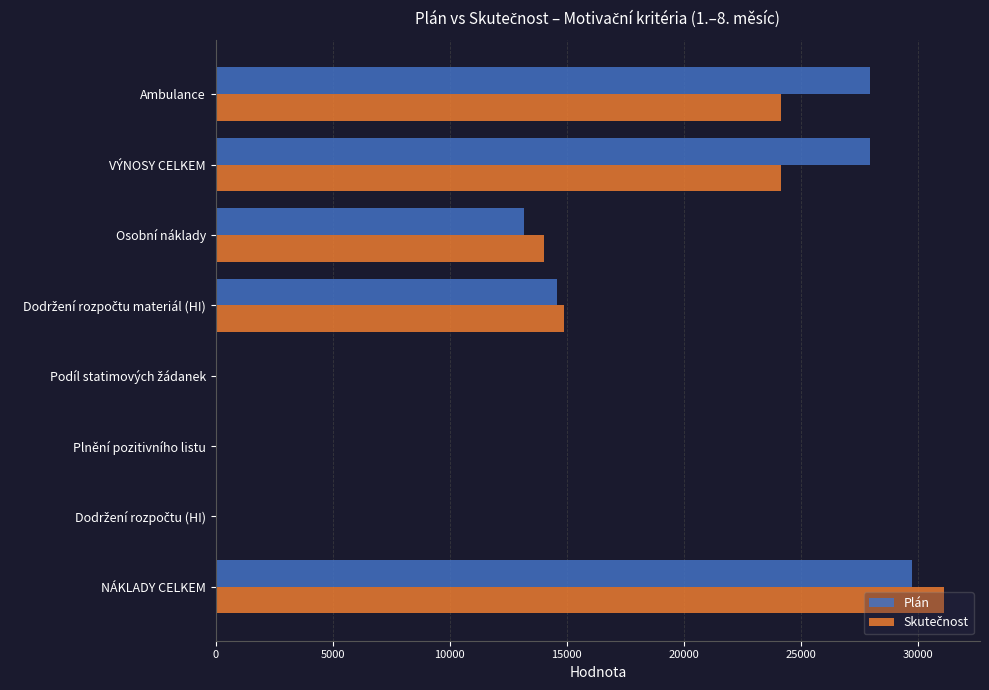

What is the maximum value for Plán?

29751.0